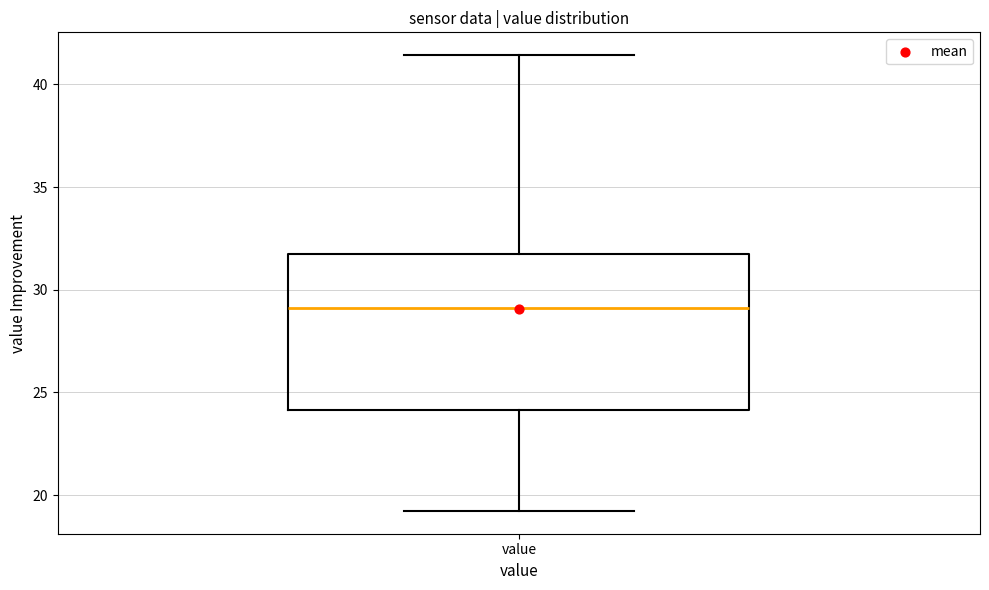

Transcribe this box plot: give where the median line is, the range the box spans, and where the two whiskers end, as read against the y-axis. The values are not printed on the chart, so give them approximately, as read against the axis.

median 29.0, box 24.0 to 32.0, whiskers 19.0 to 41.5